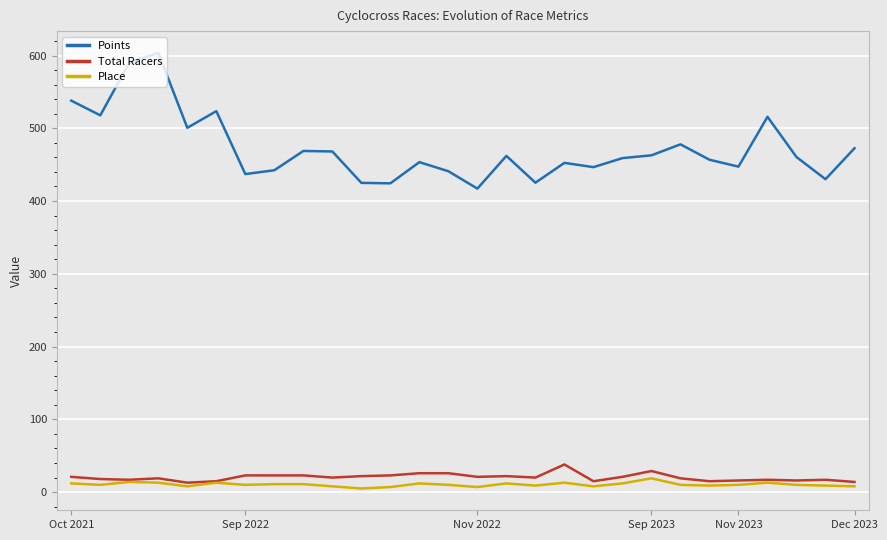

What is the maximum value for Points?

603.6